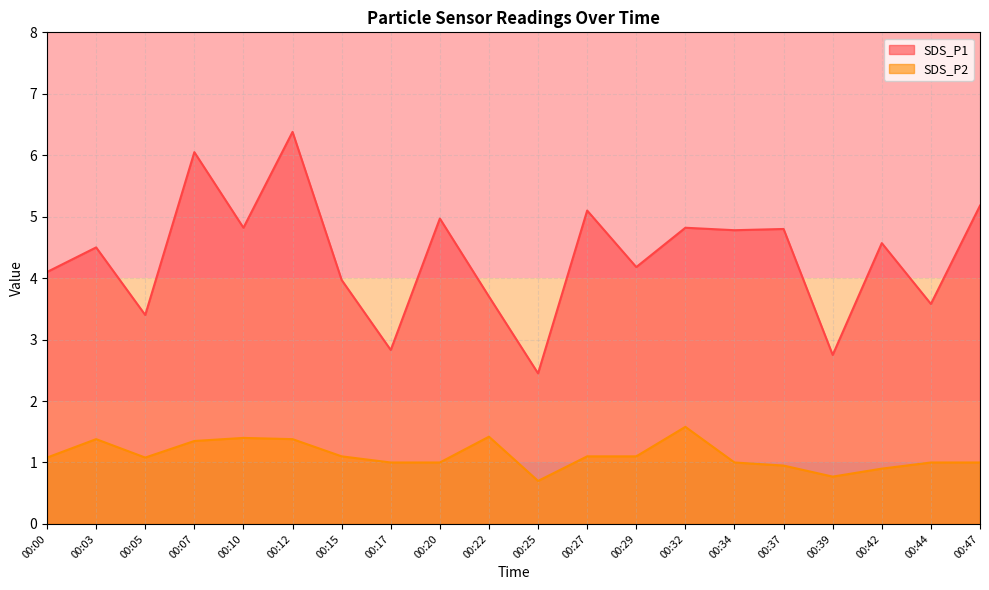

True or false: SDS_P2 and SDS_P1 intersect in this chart.

False